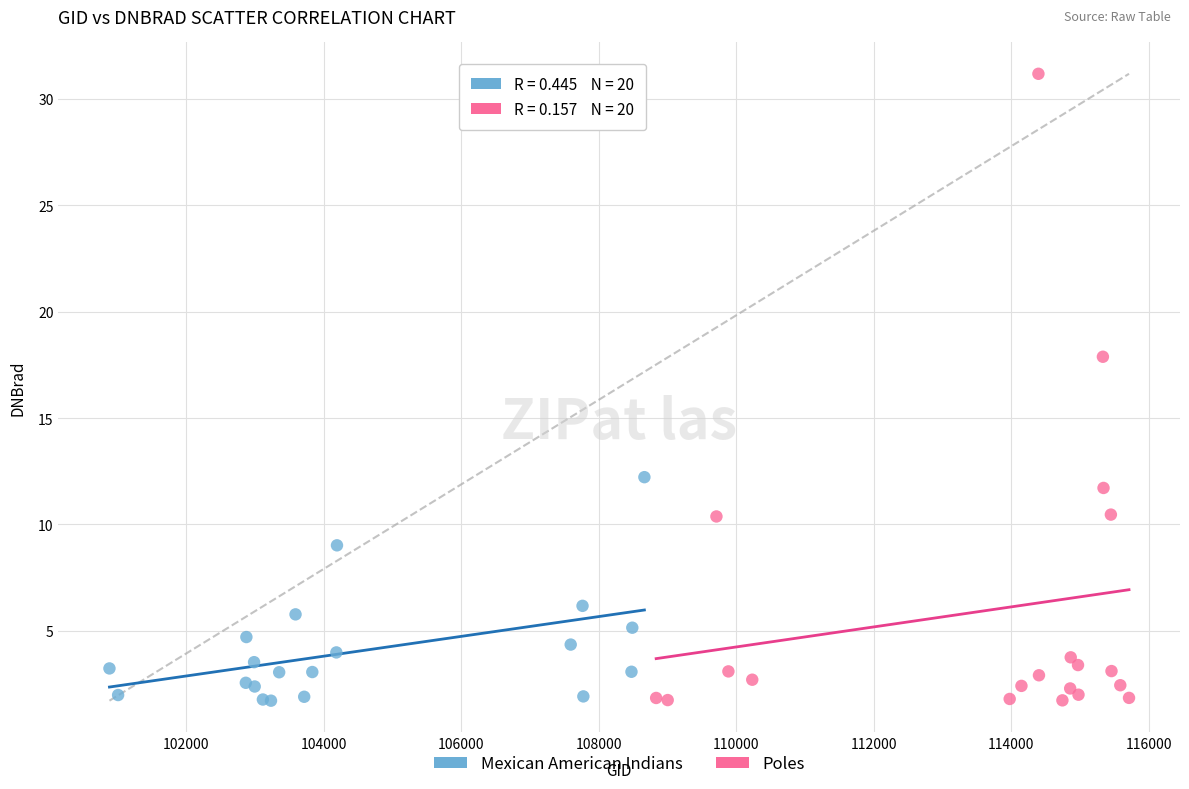

Which series contains the highest Y value?

Poles